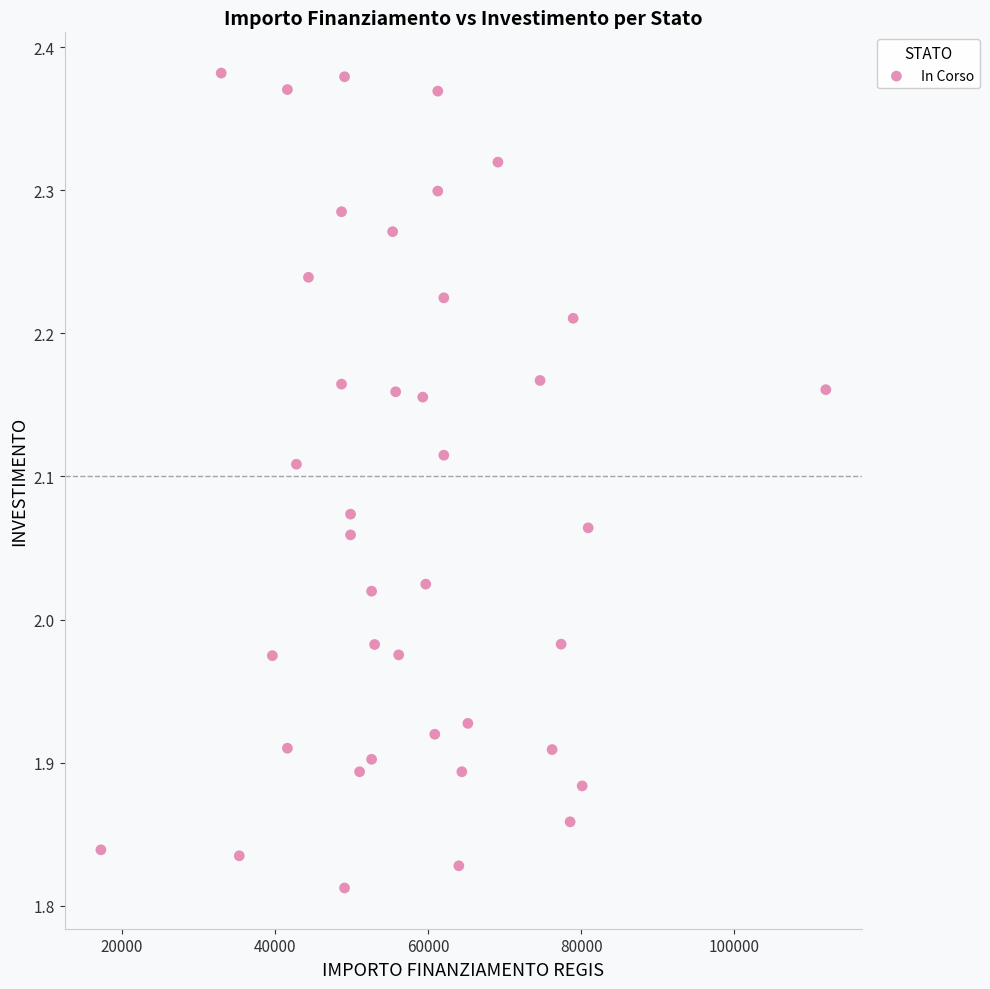

What is the range of Y values (max minus min)?

0.6